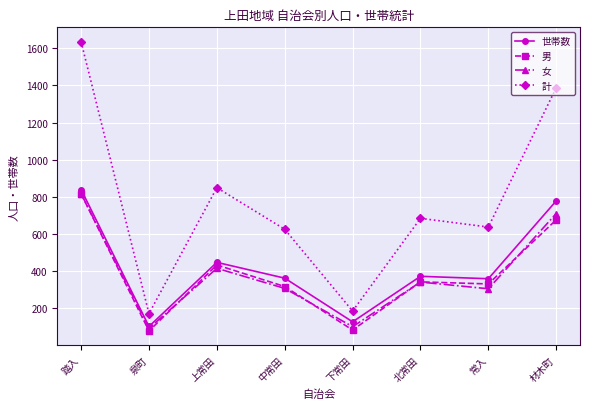

What is the spread (max minus min) of values at 北常田?

343